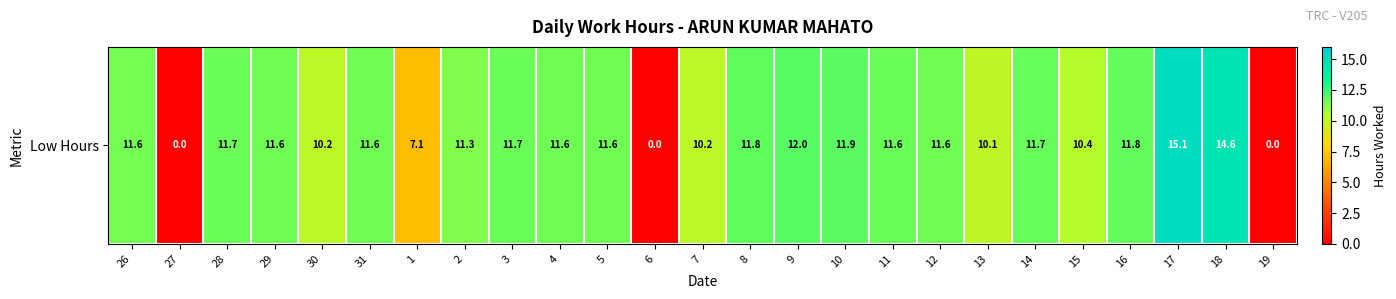

What is the greatest value displayed?

15.1